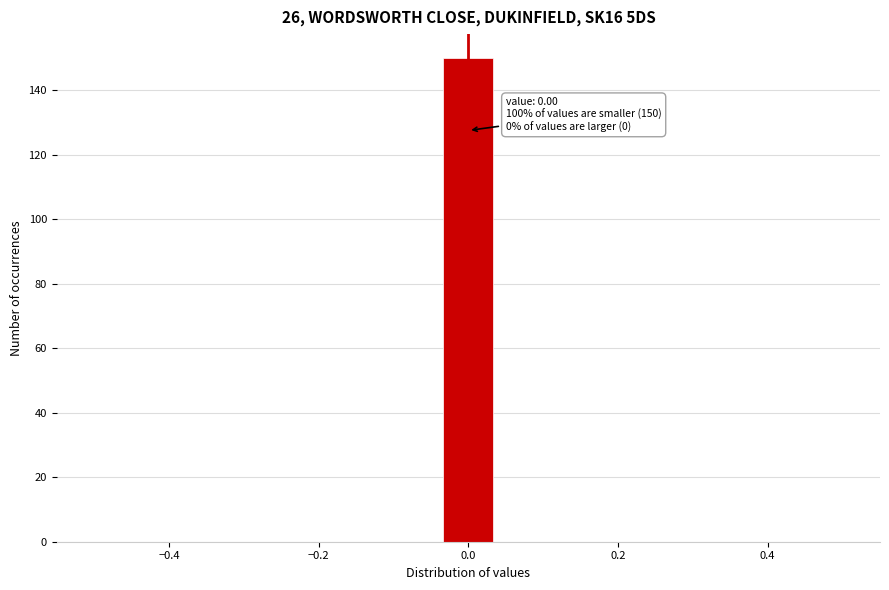

Read against the x-axis, roughly where is the centre of the tallest bar?

0.00